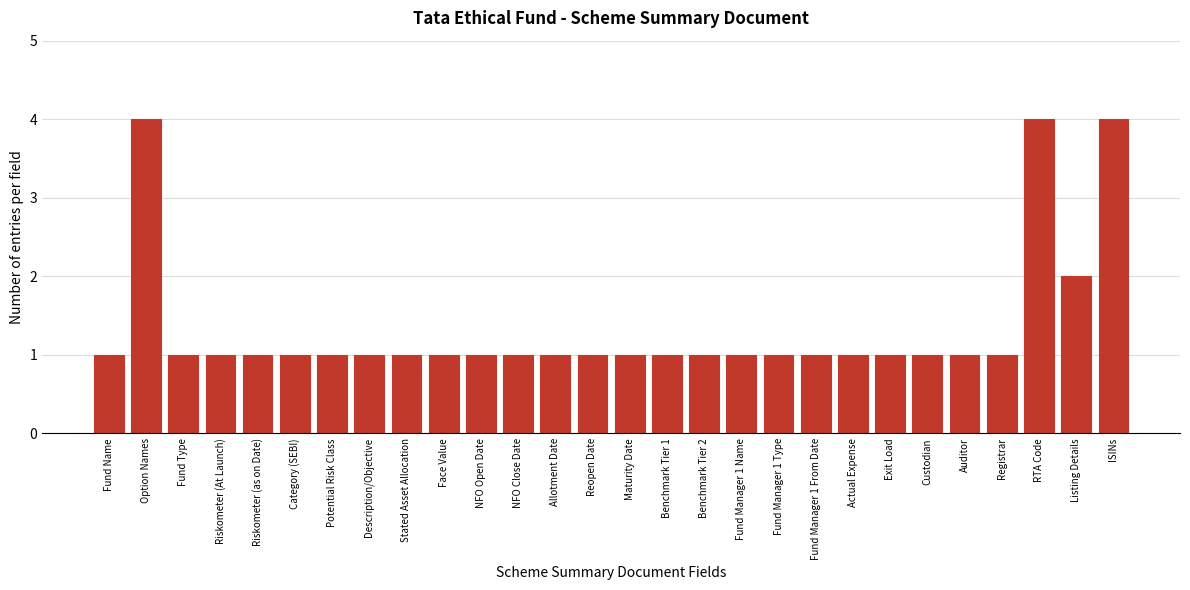

Reading right to left, extract all data points from this chart.

ISINs=4	Listing Details=2	RTA Code=4	Registrar=1	Auditor=1	Custodian=1	Exit Load=1	Actual Expense=1	Fund Manager 1 From Date=1	Fund Manager 1 Type=1	Fund Manager 1 Name=1	Benchmark Tier 2=1	Benchmark Tier 1=1	Maturity Date=1	Reopen Date=1	Allotment Date=1	NFO Close Date=1	NFO Open Date=1	Face Value=1	Stated Asset Allocation=1	Description/Objective=1	Potential Risk Class=1	Category (SEBI)=1	Riskometer (as on Date)=1	Riskometer (At Launch)=1	Fund Type=1	Option Names=4	Fund Name=1